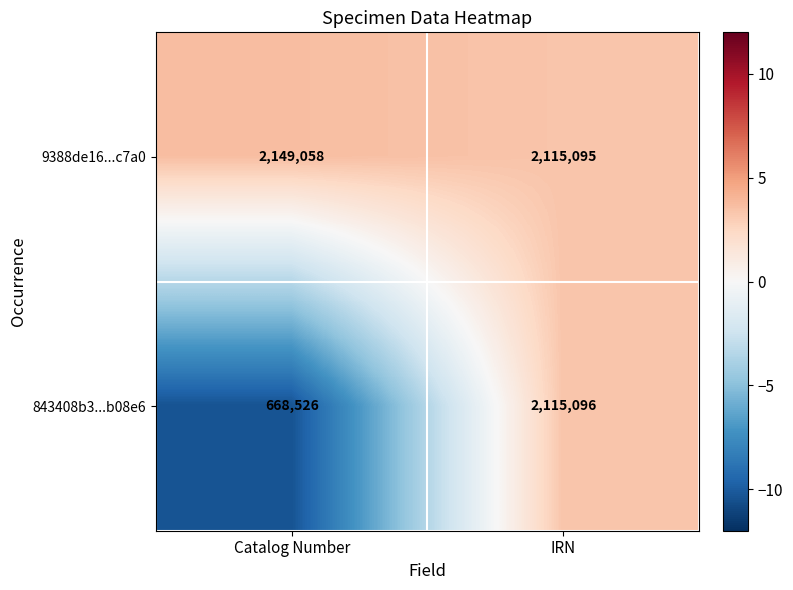

At which label is 843408b3...b08e6 closest to 1391811?

Catalog Number